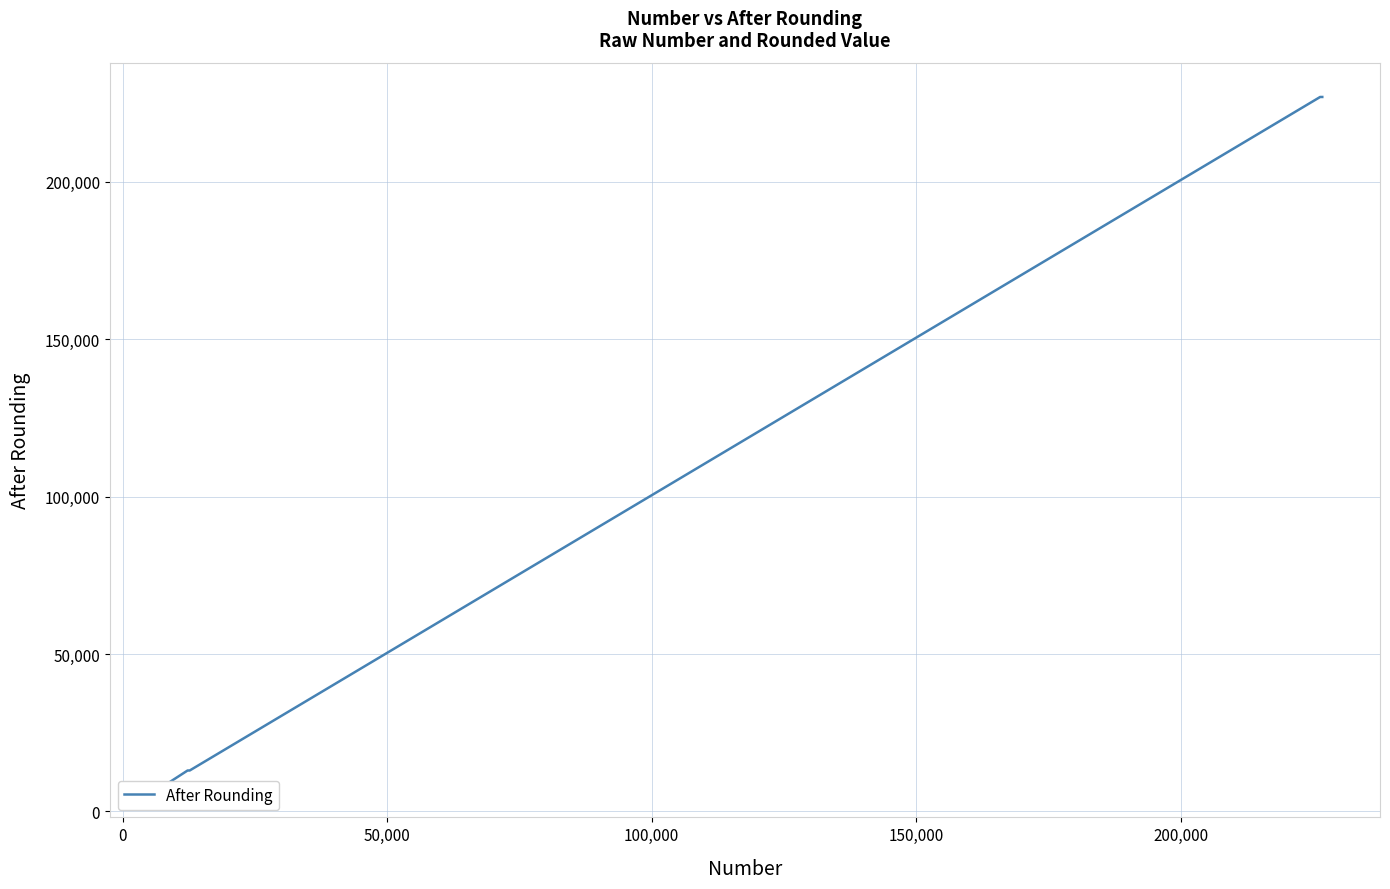

Reading right to left, what are all the values shown in this chart?

227000	227000	13000	13000	9000	9000